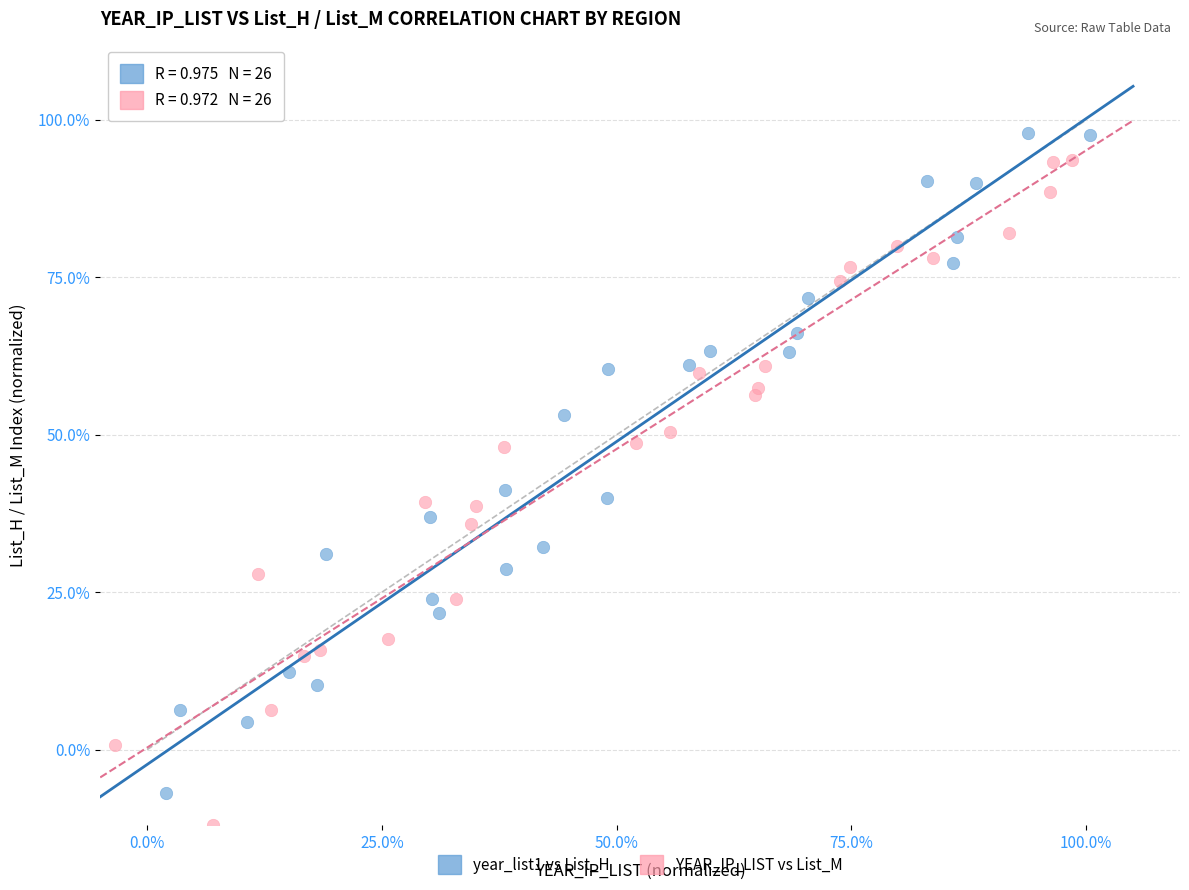

What are all the series names shown in the legend?

year_list1 vs List_H, YEAR_IP_LIST vs List_M